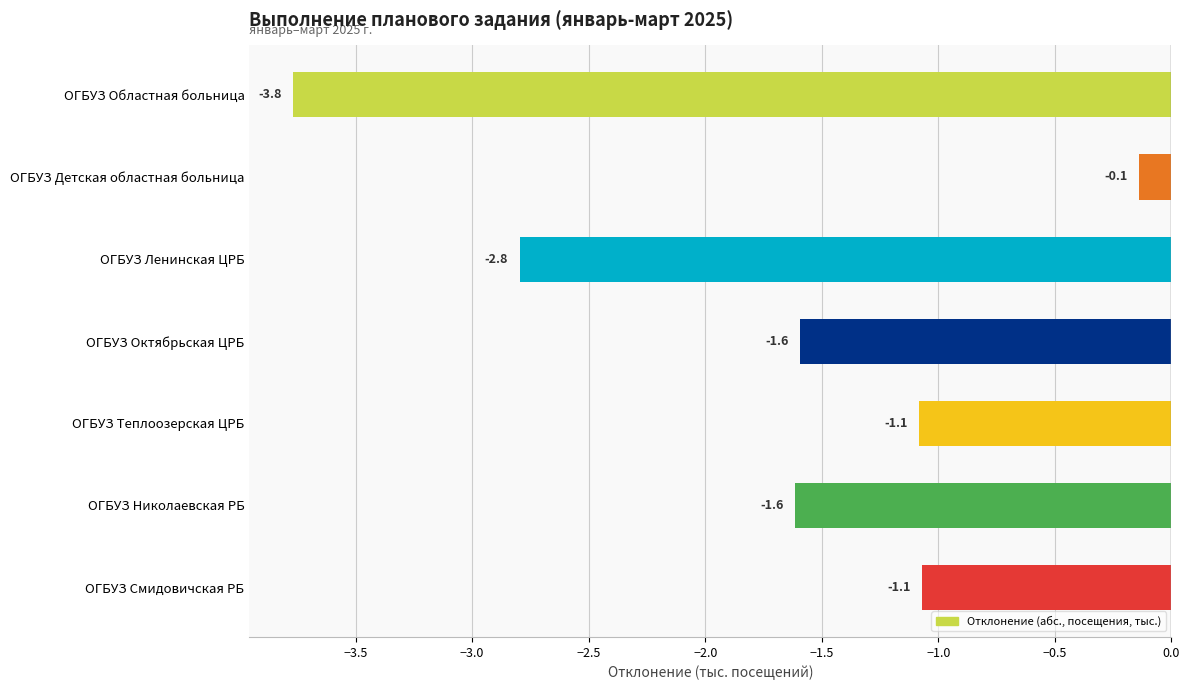

Which has a higher value, ОГБУЗ Областная больница or ОГБУЗ Ленинская ЦРБ?

ОГБУЗ Ленинская ЦРБ